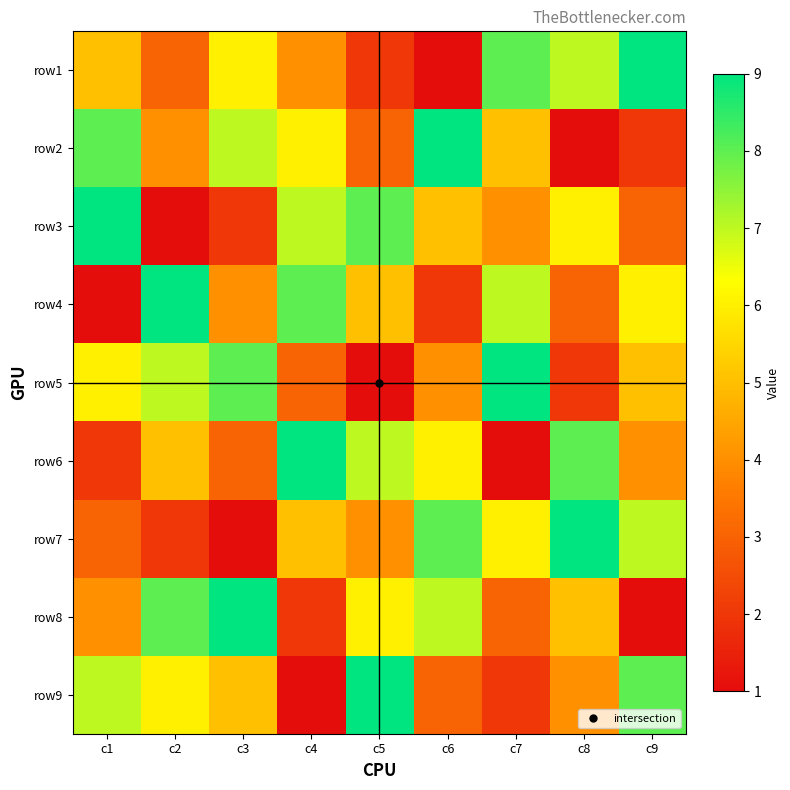

Count the number of data series in this chart.

9